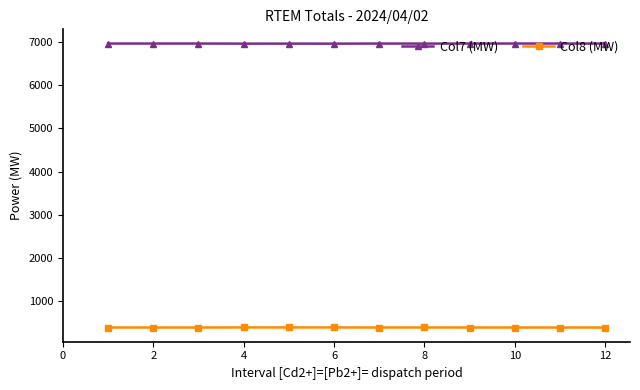

What is the value of the Col8 (MW) point at the 6th from the left?

401.2